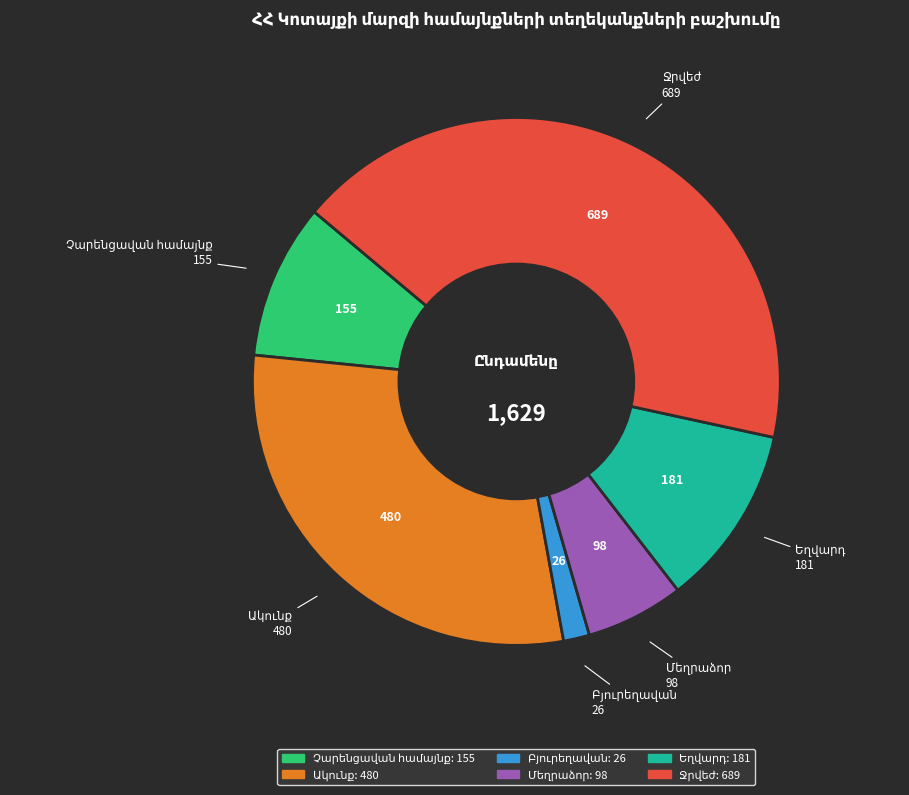

Is there a majority slice in this chart?

No